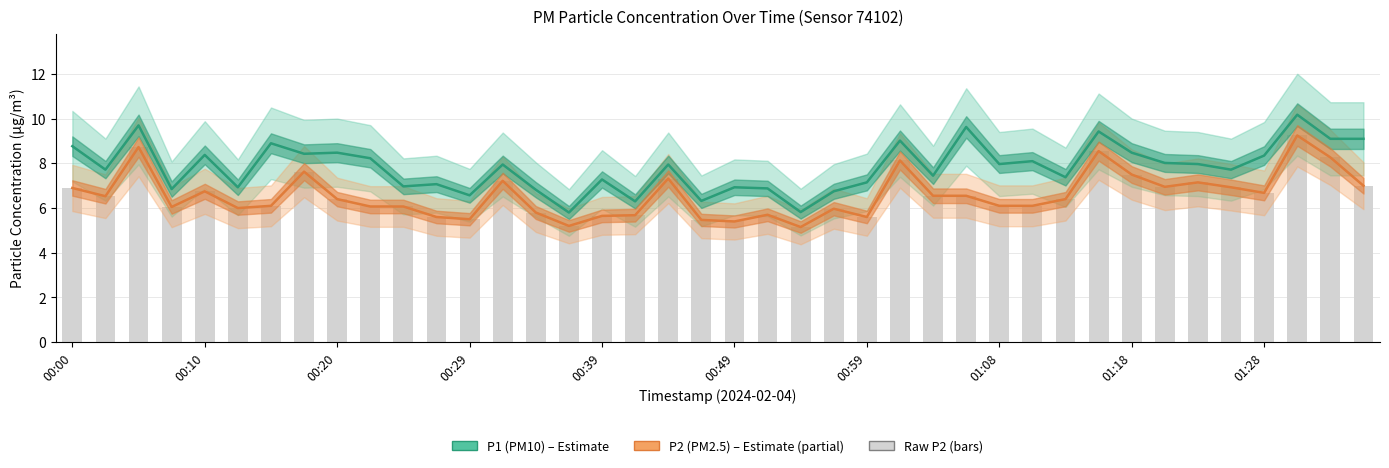

How many groups of bars are there?

40